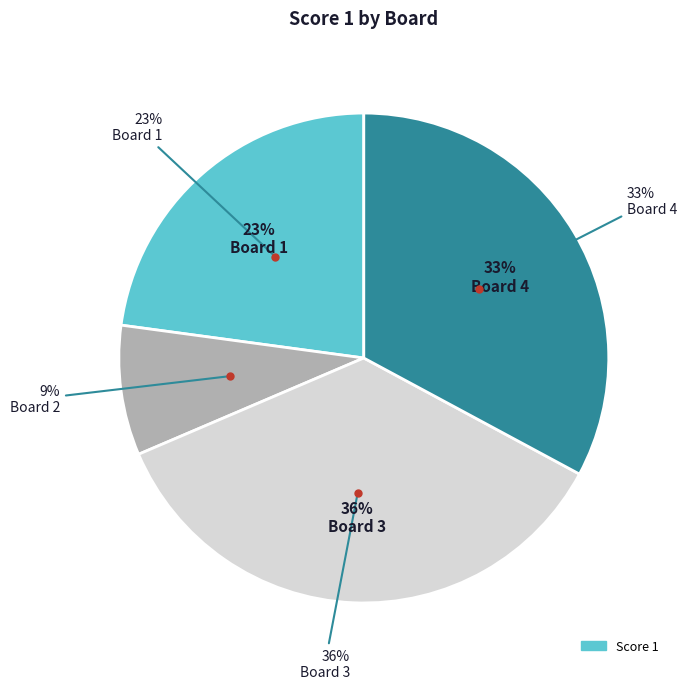

Does Board 4 account for over 50% of the chart?

No